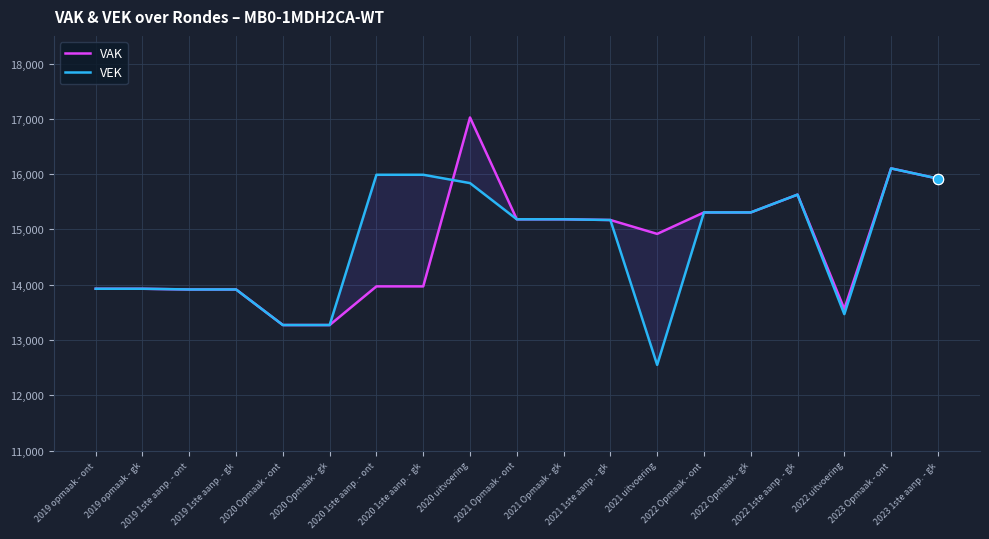

At which category is the sum across all series the highest?

2020 uitvoering